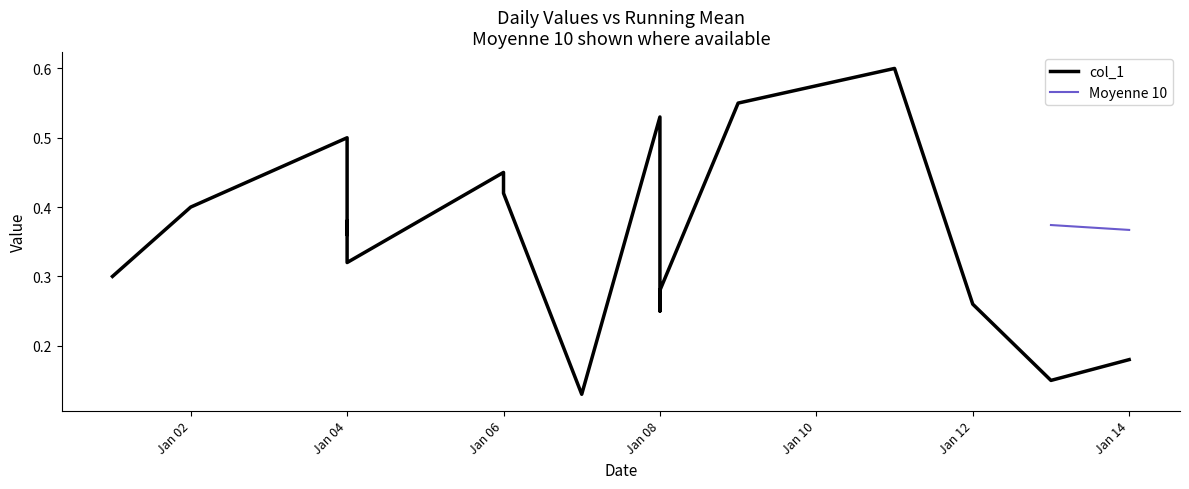

The chart shows a value of 0.1 at 2020-01-07. True or false?

True